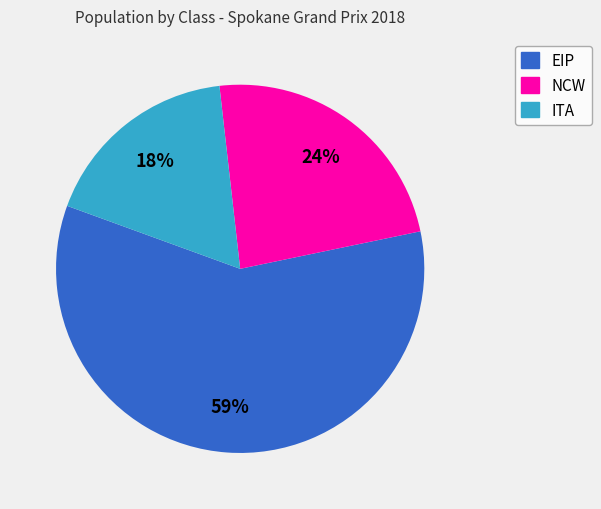

To the nearest percent, what is the difference between the NCW and EIP slice percentages?

35%